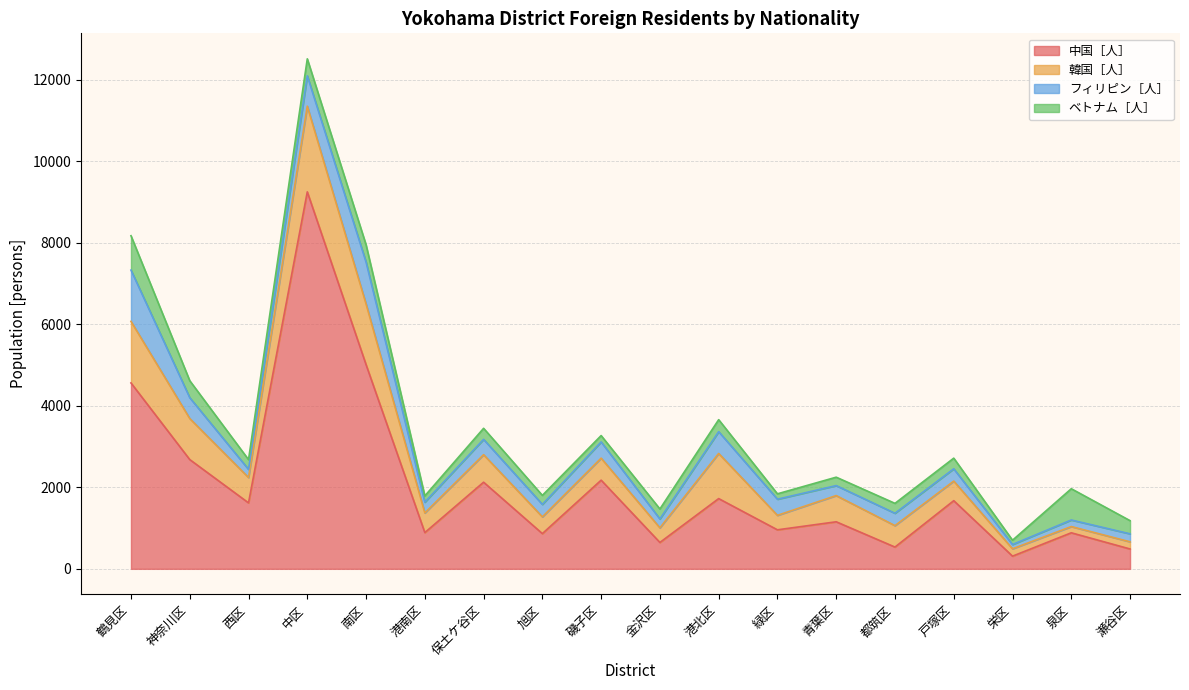

What is the total value across all series at 金沢区?

1468